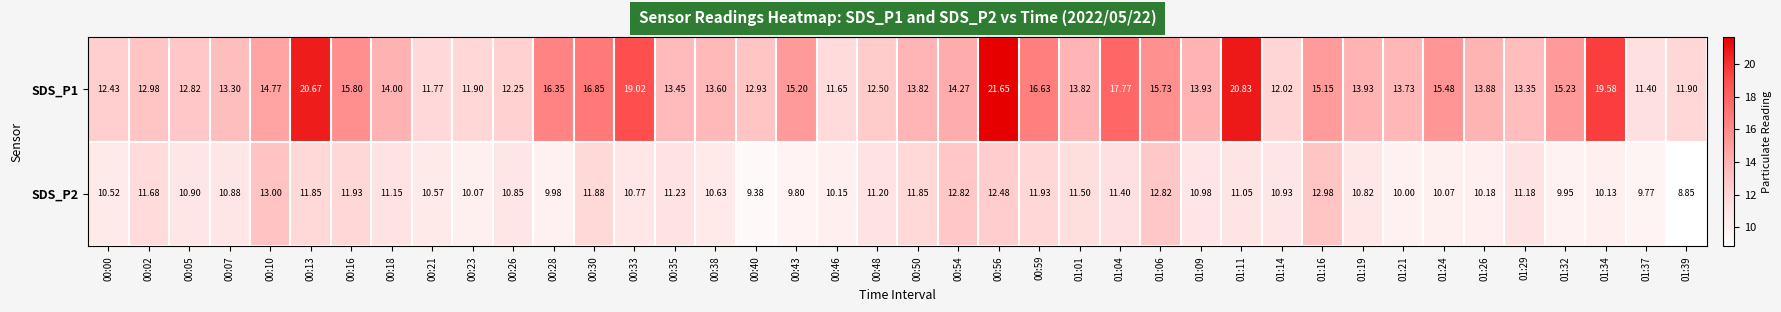

Which series changed the most between 01:29 and 01:39?

SDS_P2